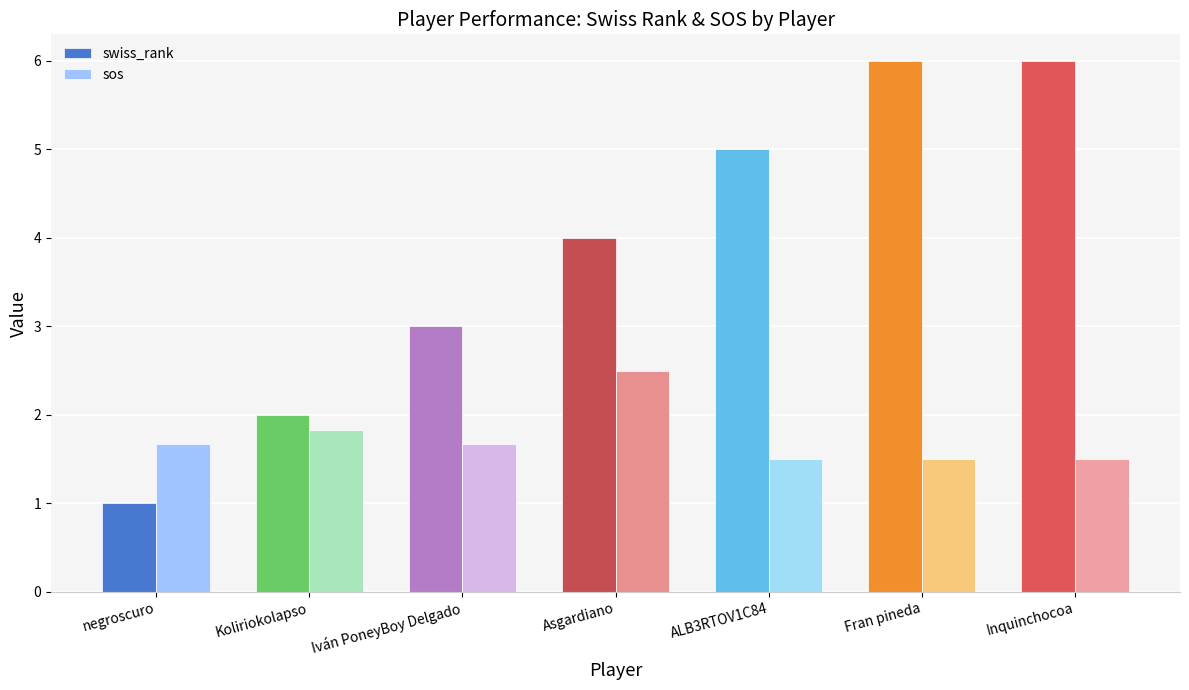

The swiss_rank series shows 1.0 at Koliriokolapso. True or false?

False